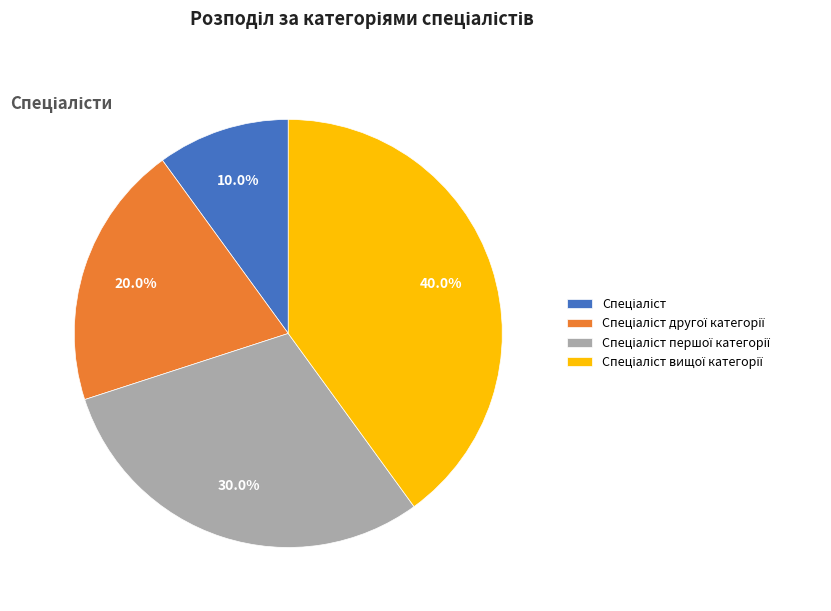

Is there any slice that represents more than half of the pie?

No